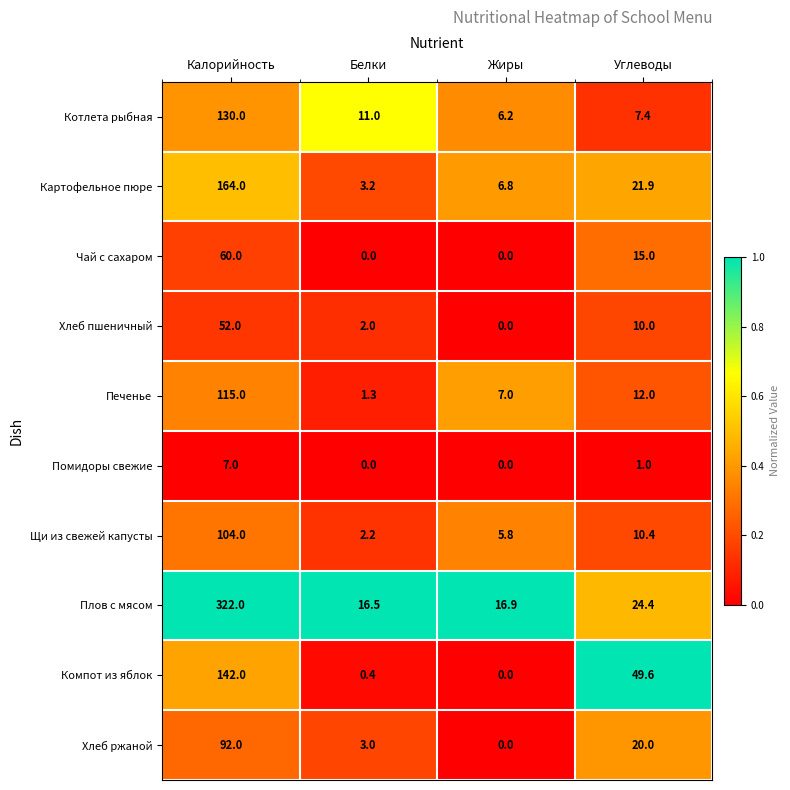

Rank the series by their maximum value, from highest to lowest.

Плов с мясом, Картофельное пюре, Компот из яблок, Котлета рыбная, Печенье, Щи из свежей капусты, Хлеб ржаной, Чай с сахаром, Хлеб пшеничный, Помидоры свежие